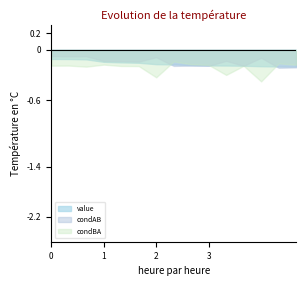

True or false: value has more than 1 interior local peaks.

False